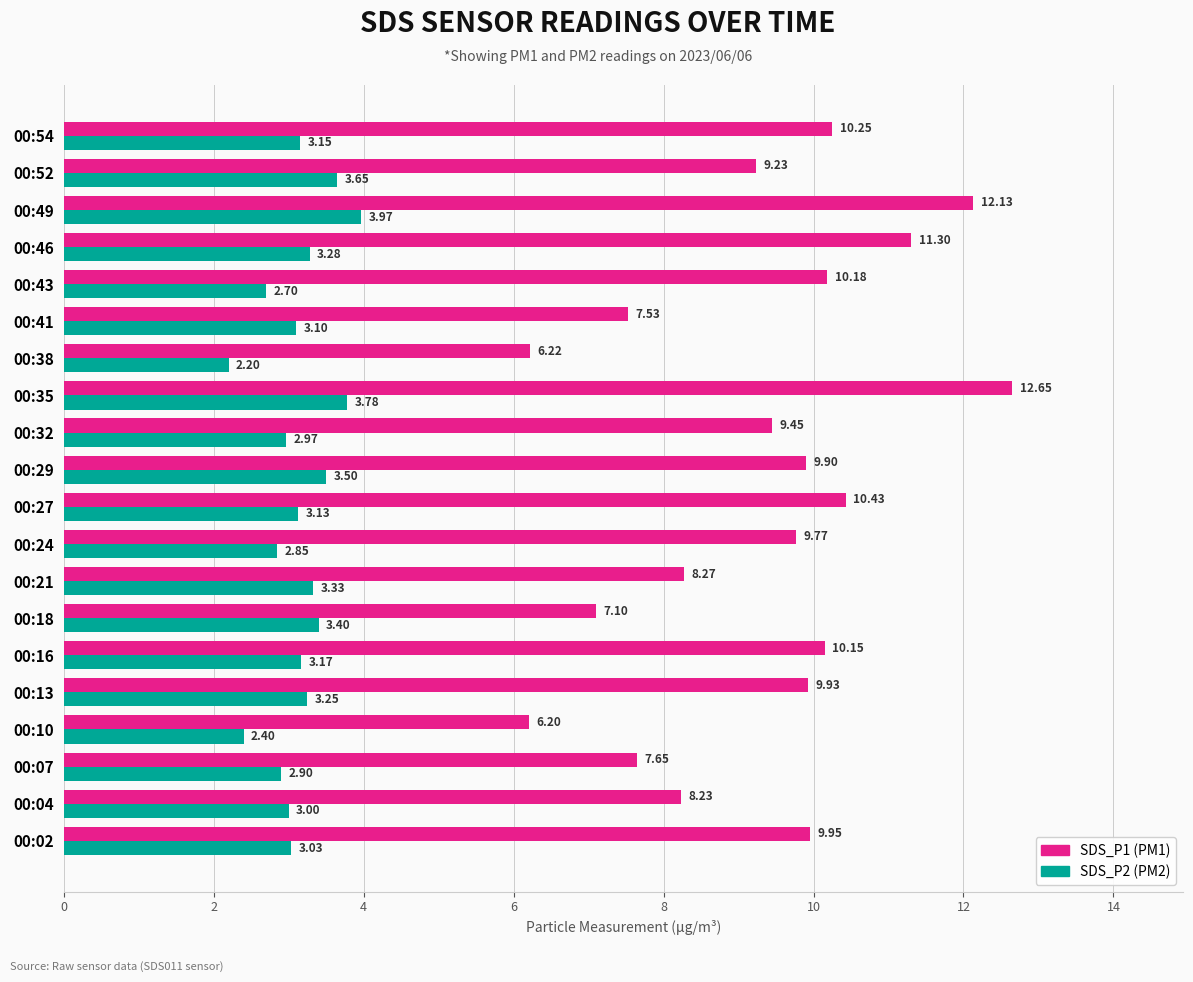

At which category is the sum across all series the highest?

00:35